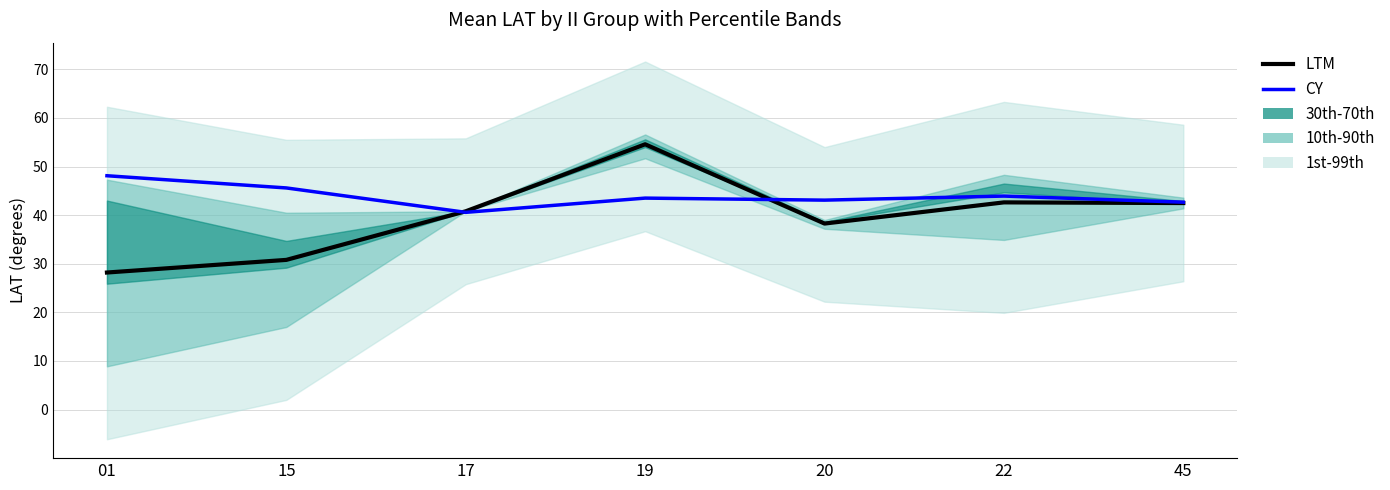

Rank the series by their average value, from highest to lowest.

CY, LTM